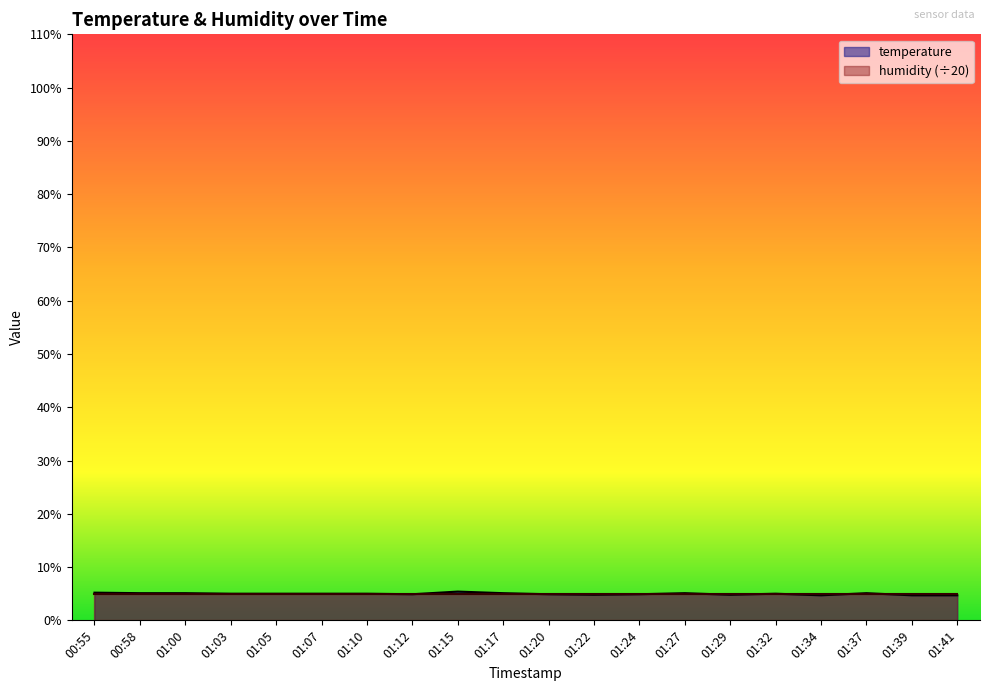

Rank the categories by value from highest to lowest.

01:15, 00:55, 00:58, 01:00, 01:17, 01:27, 01:37, 01:03, 01:05, 01:07, 01:10, 01:32, 01:12, 01:20, 01:24, 01:22, 01:29, 01:34, 01:39, 01:41